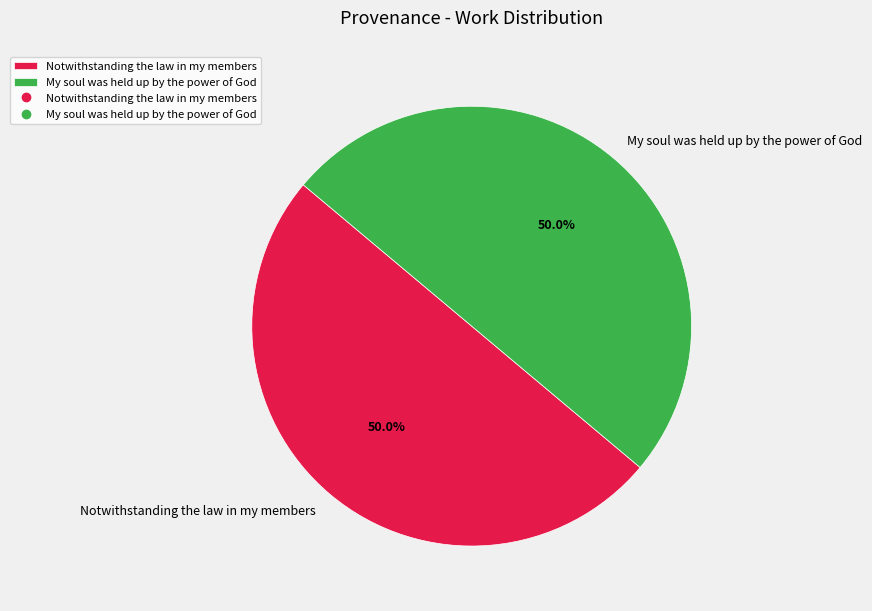

How much of the chart is everything except Notwithstanding the law in my members?

50.0%